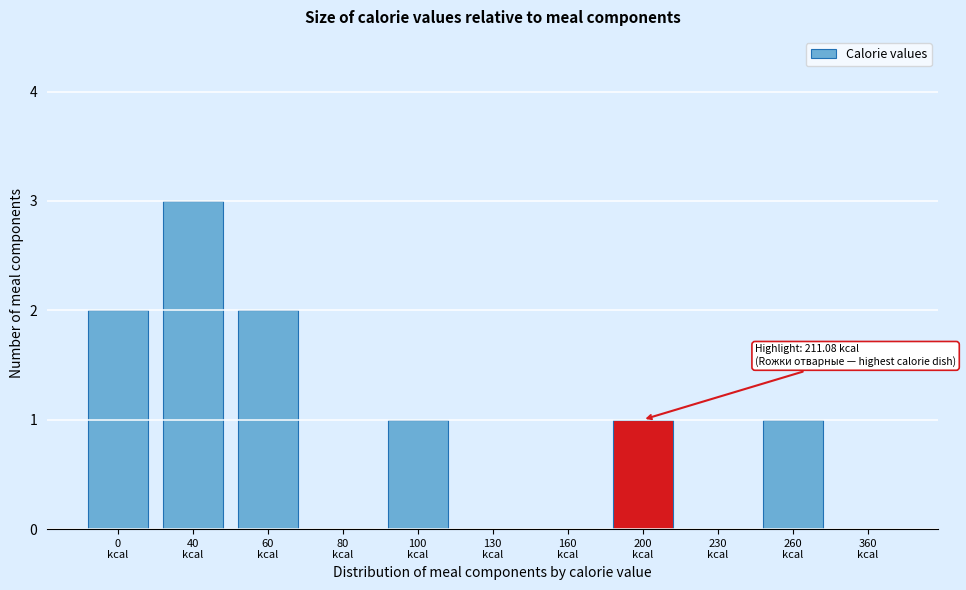

What is the sum of all values?

10